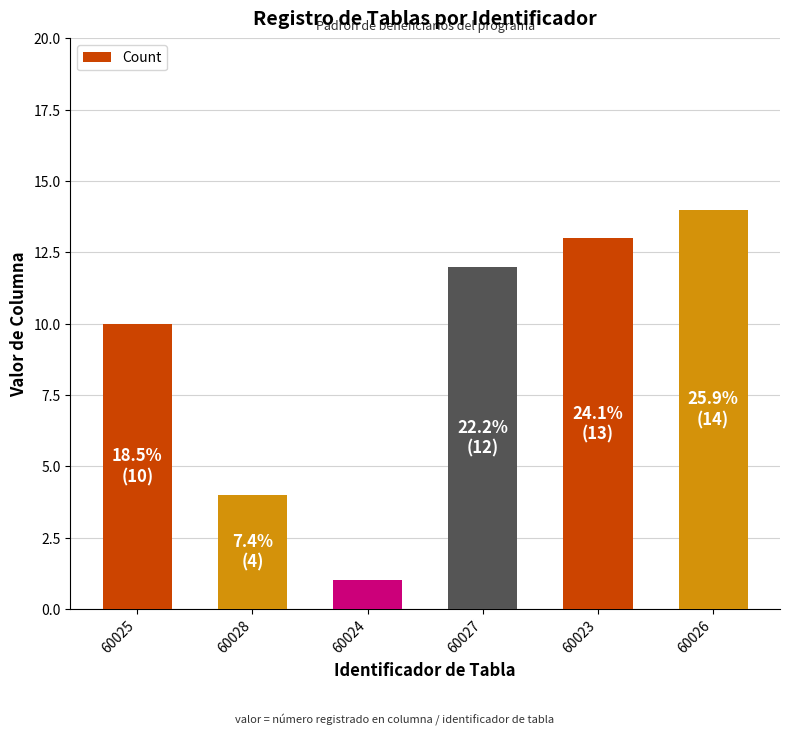

What is the difference between the values at 60027 and 60026?

2